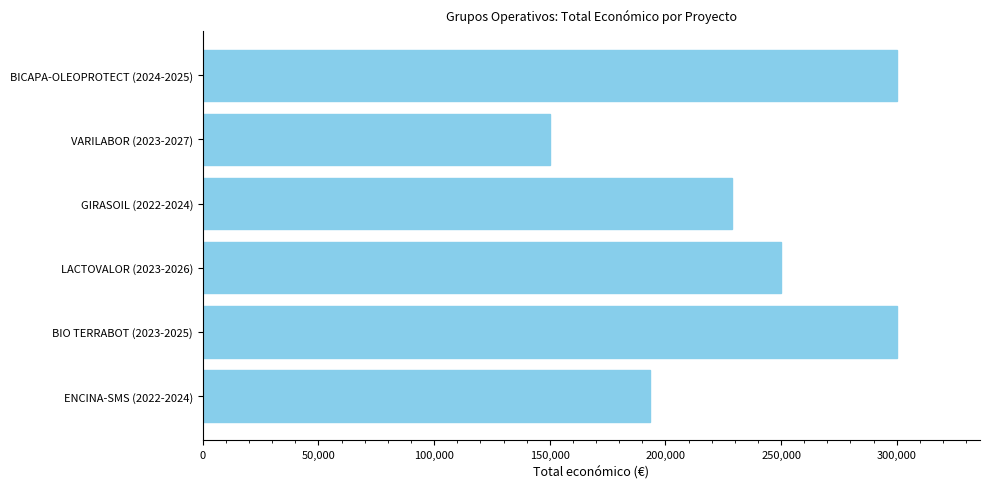

What is the change in value from GIRASOIL (2022-2024) to BIO TERRABOT (2023-2025)?

+71064